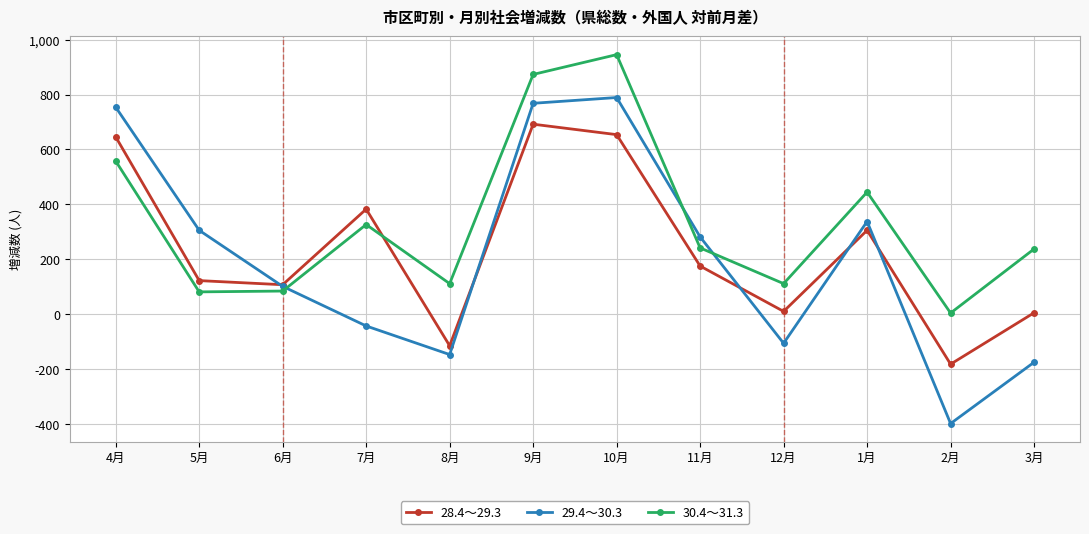

Which category has the highest value across all series?

10月